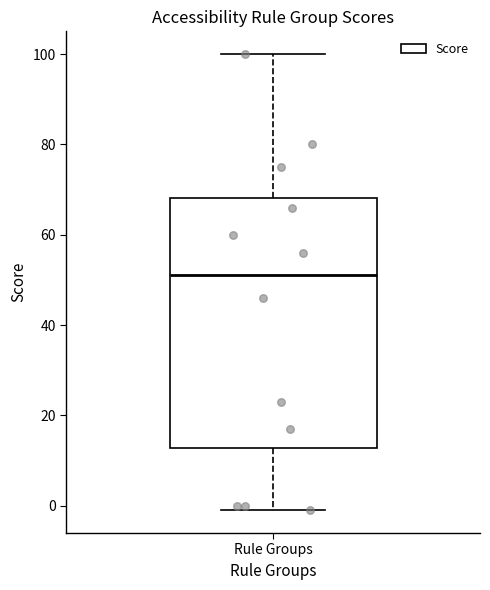

Where does the median line of the box for Rule Groups sit on the y-axis? The values are not printed on the chart, so give them approximately, as read against the axis.

52